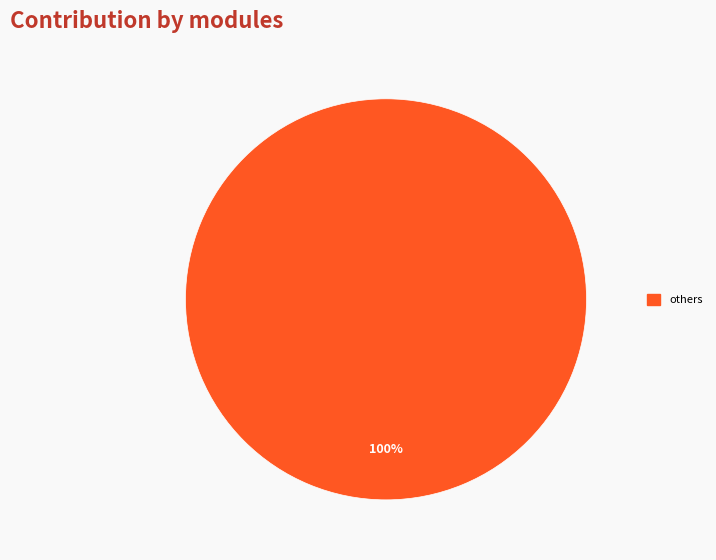

To the nearest percent, what portion does others represent?

100%